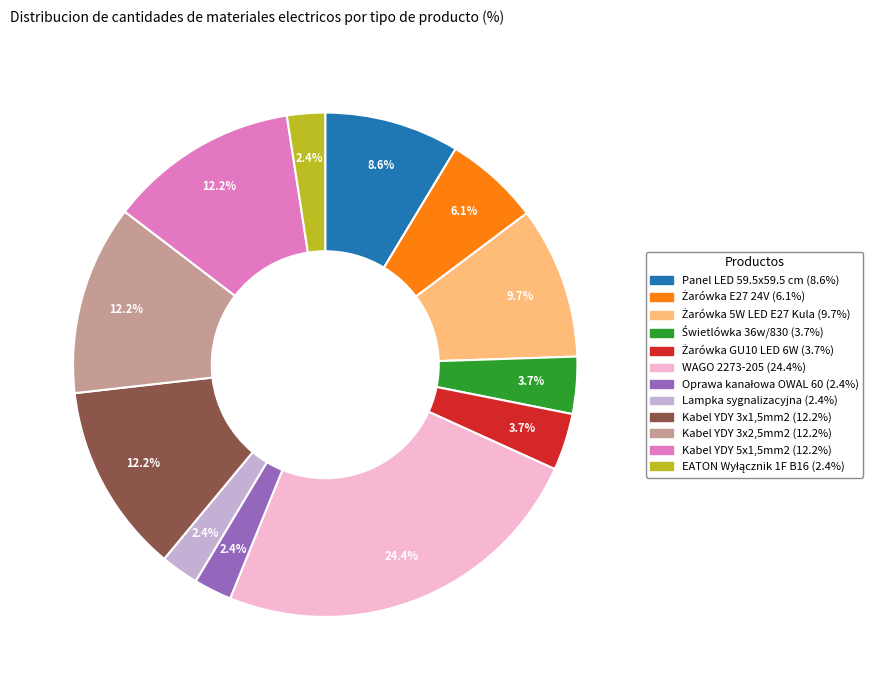

Which slice is the largest?

WAGO 2273-205